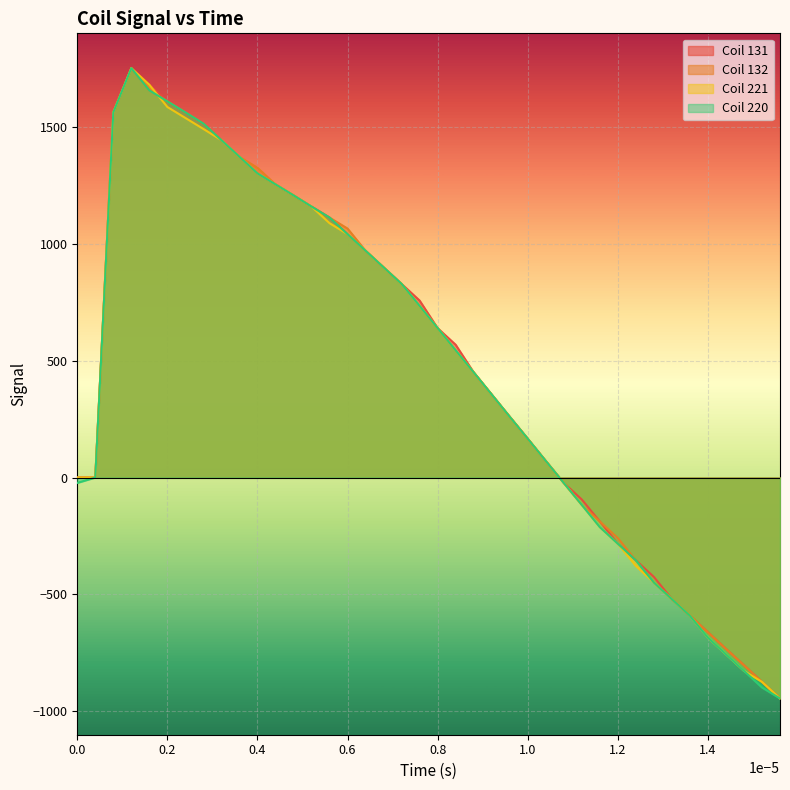

How many series are shown in this chart?

4